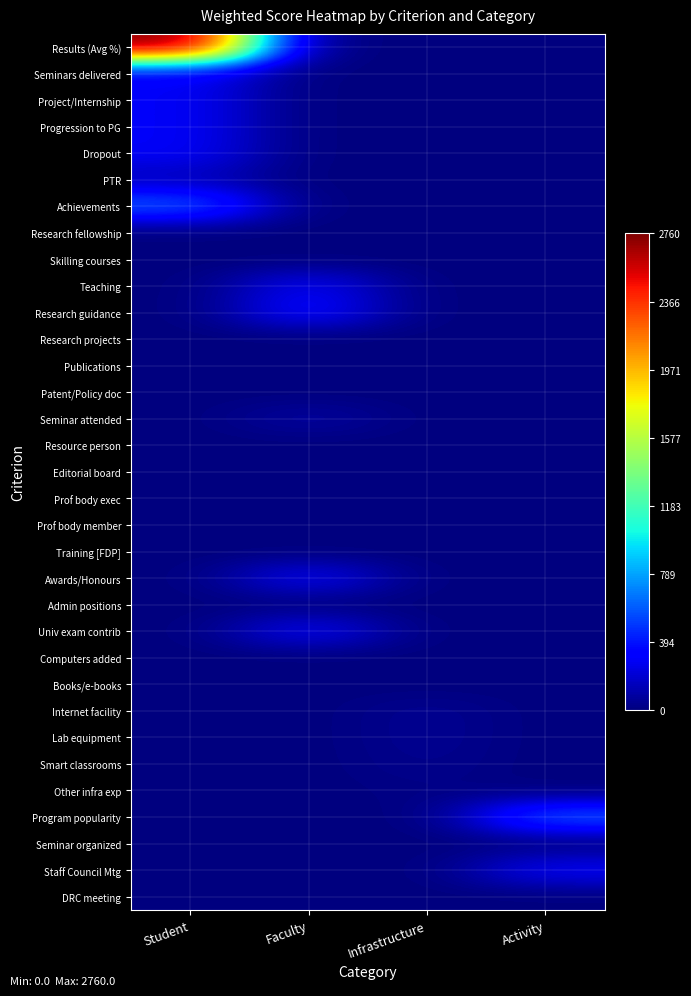

Which series has the largest total across all categories?

Results (Avg %)